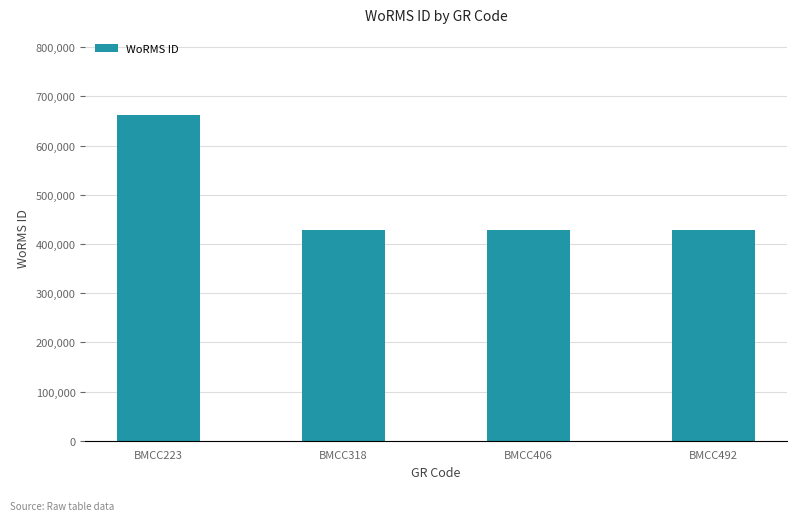

Between BMCC223 and BMCC406, which is larger?

BMCC223